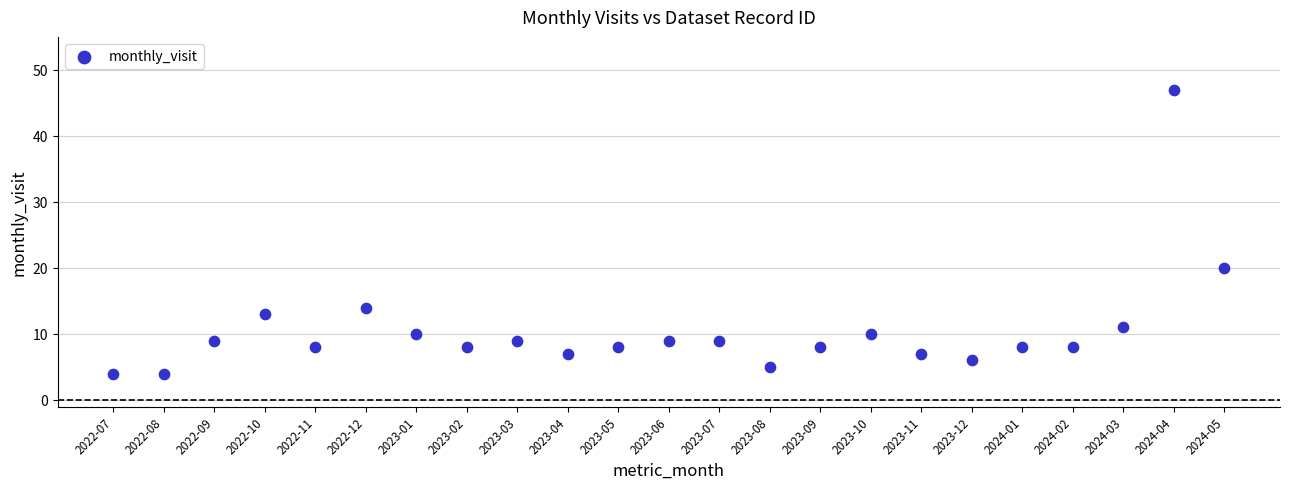

What Y value in the scatter plot is closest to 25?

20